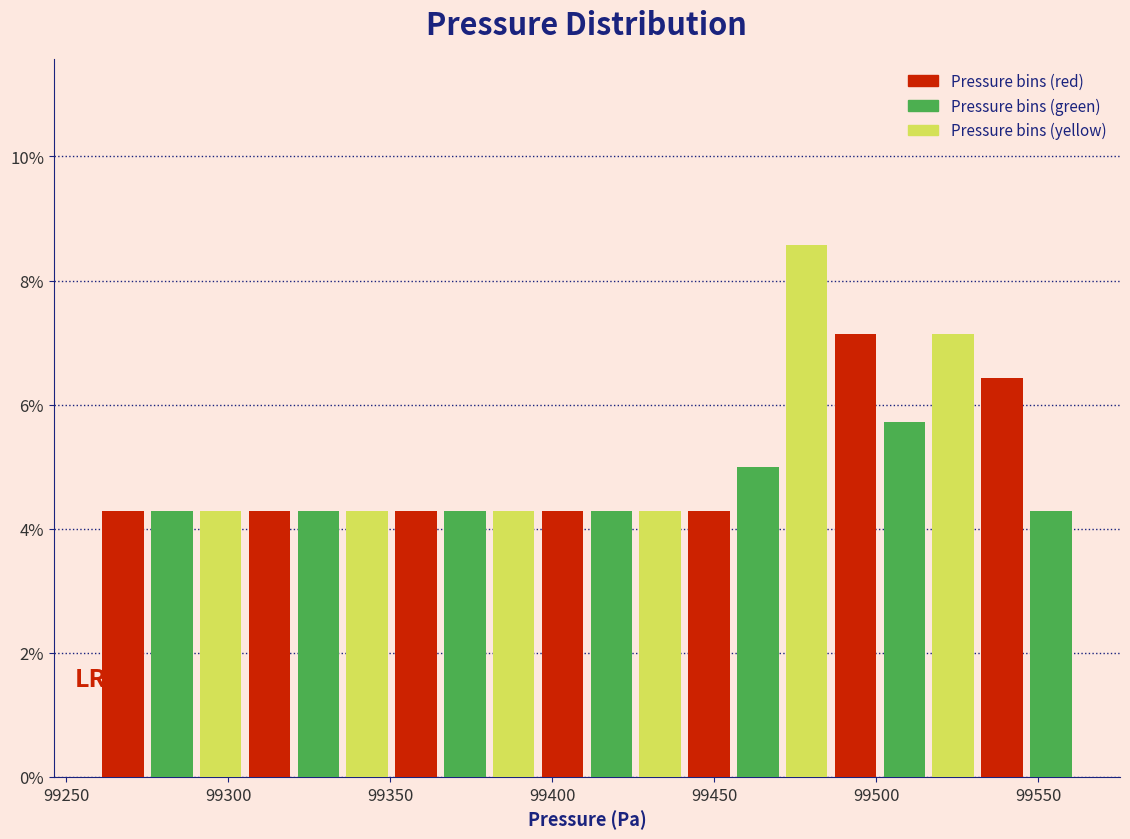

Around what value on the x-axis is the tallest bar? Give the approximate position of its centre, as read against the axis.

99480